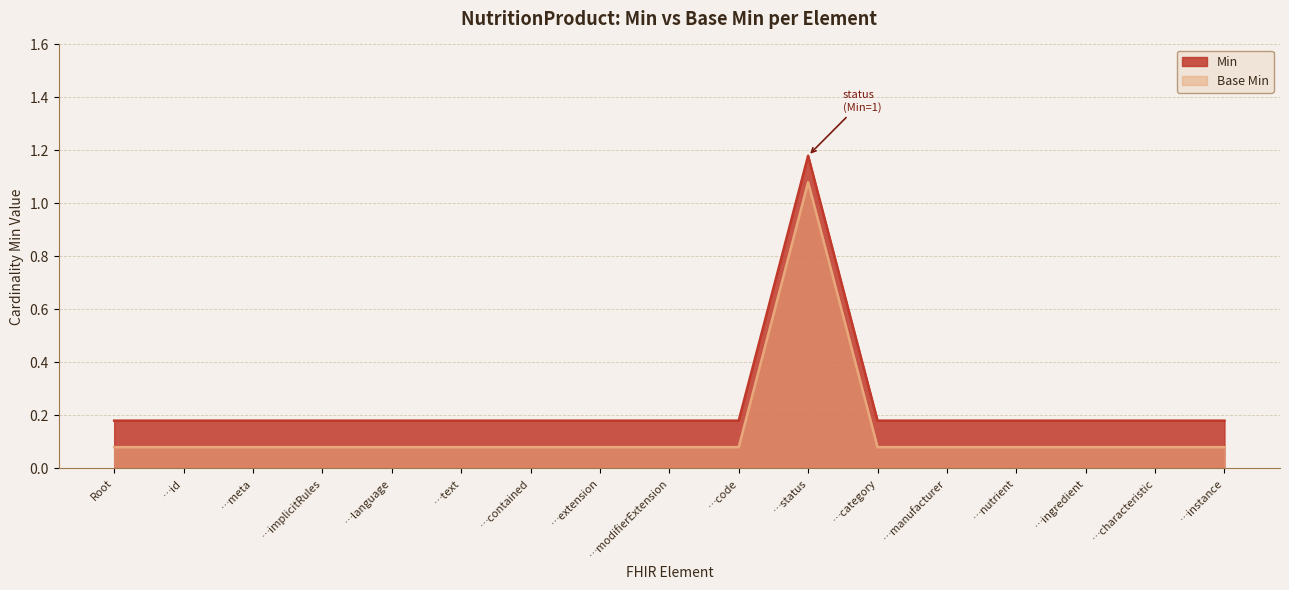

What is the total value across all series at NutritionProduct.language?

0.3